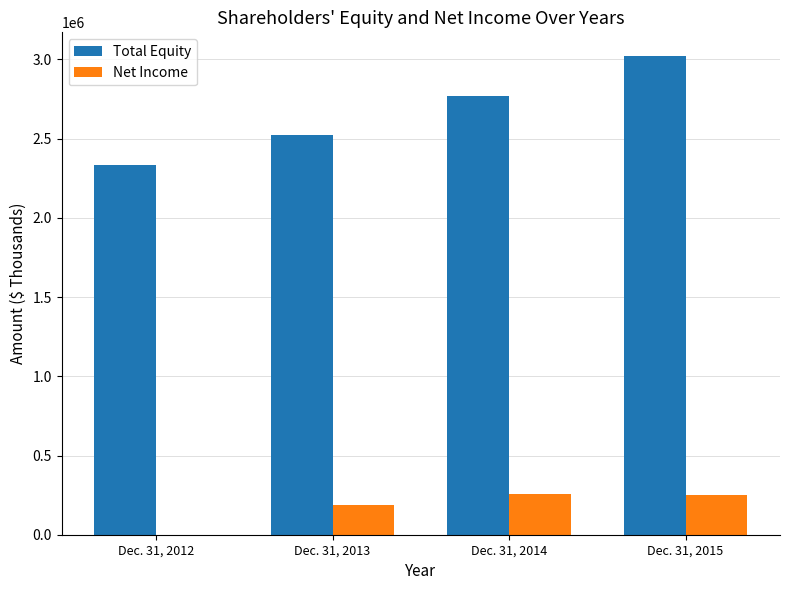

Where is Total Equity nearest to the value 2676266?

Dec. 31, 2014